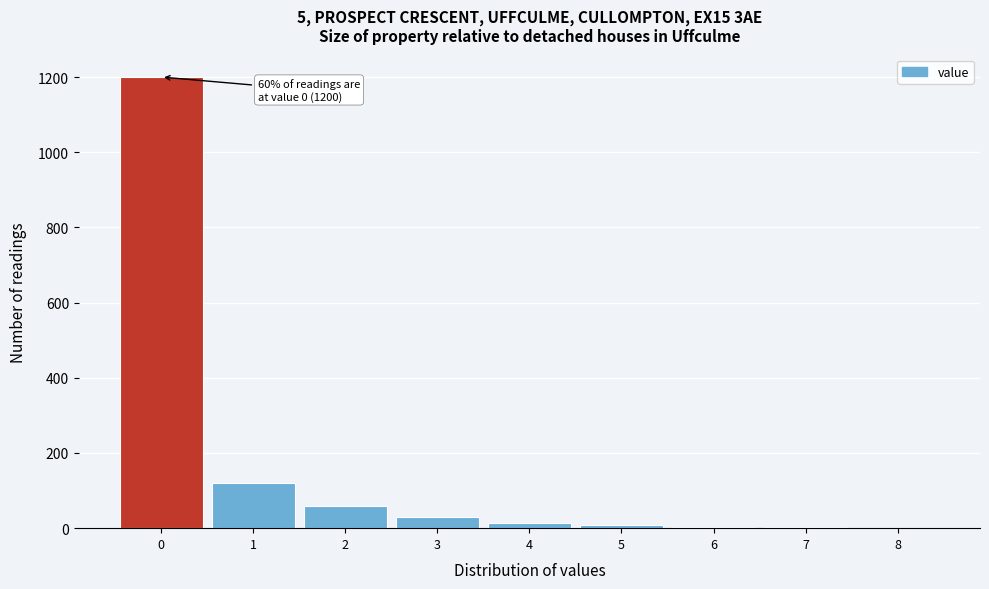

What is the sum of all values?

1440